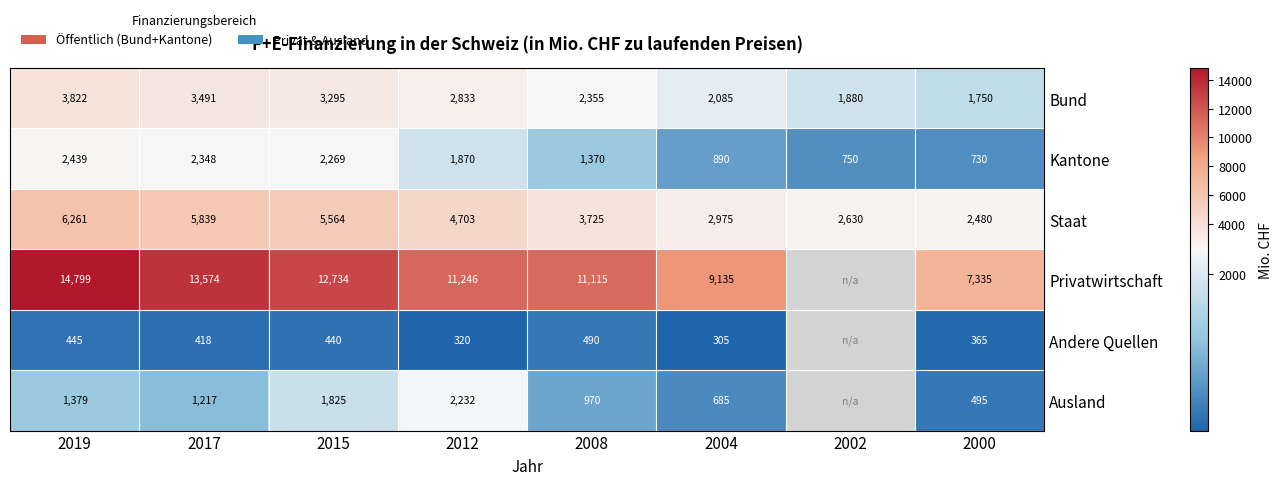

Where is Kantone nearest to the value 1584?

2008